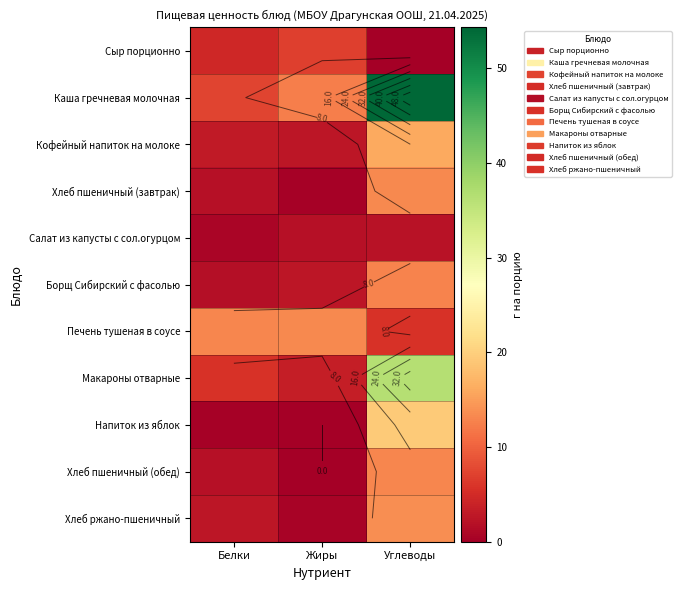

Which category has the highest value in the Каша гречневая молочная series?

Углеводы